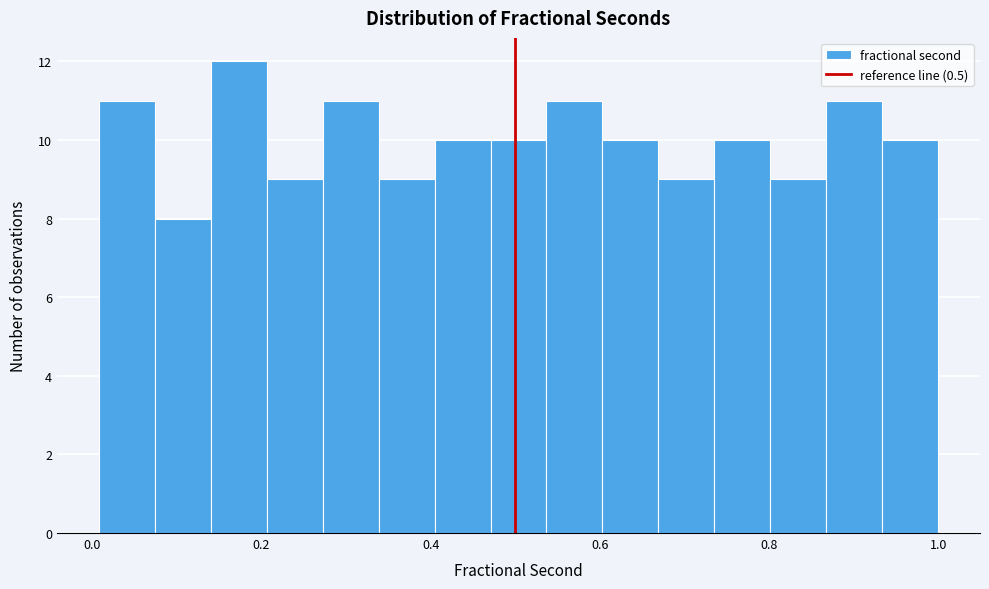

Read against the x-axis, roughly where is the centre of the tallest bar?

0.18